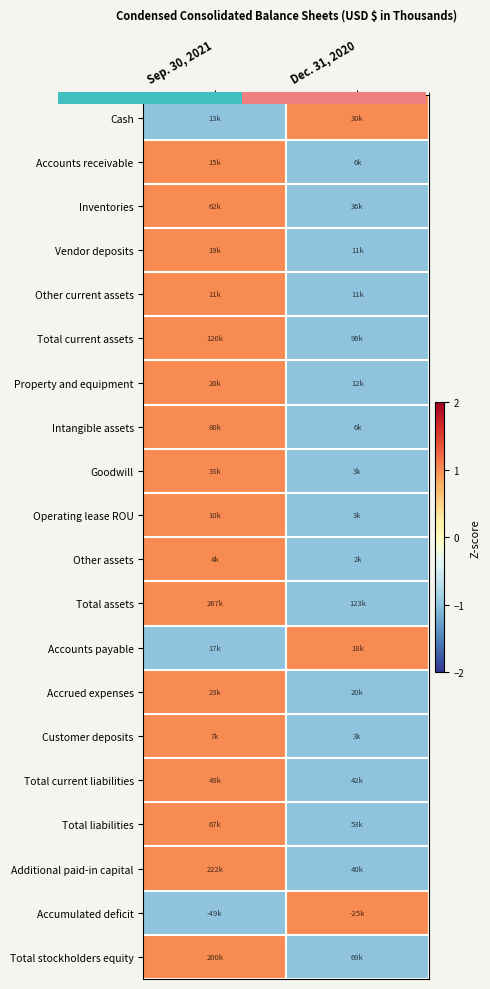

Which label corresponds to the largest value in the chart?

Dec. 31, 2020